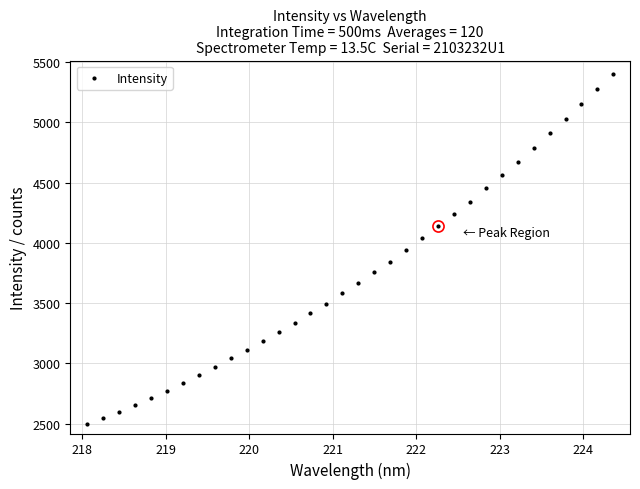

What is the value of the 24th point from the left?

4239.2